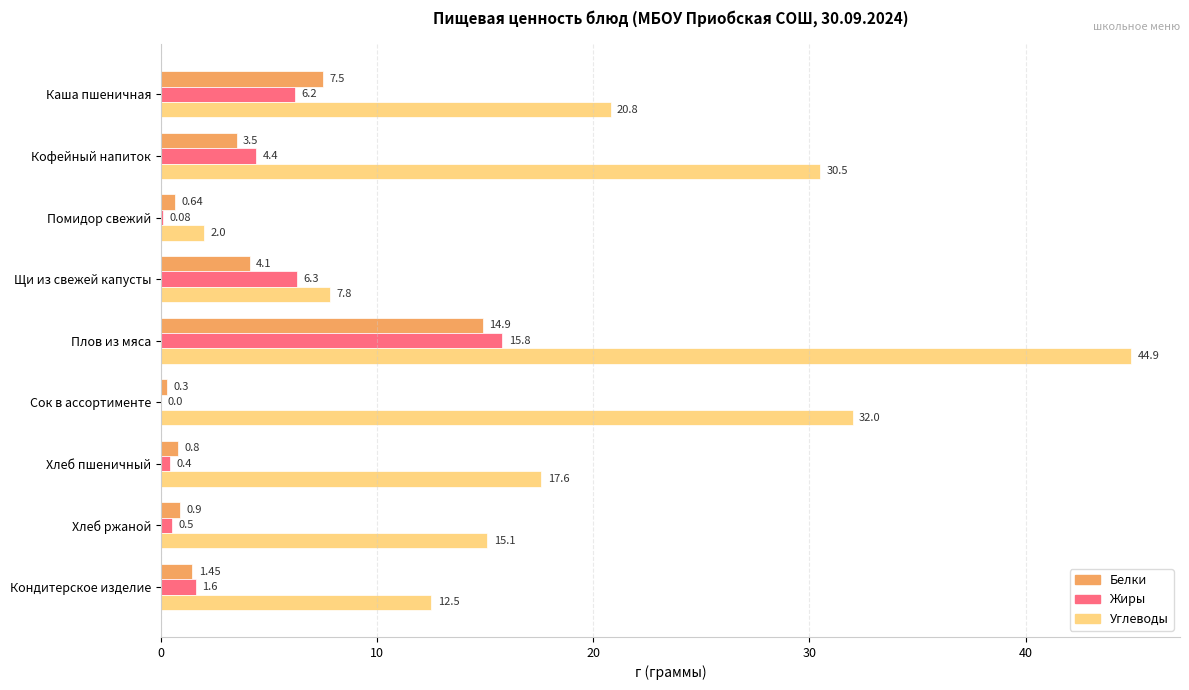

Which category has the highest value in the Жиры series?

Плов из мяса